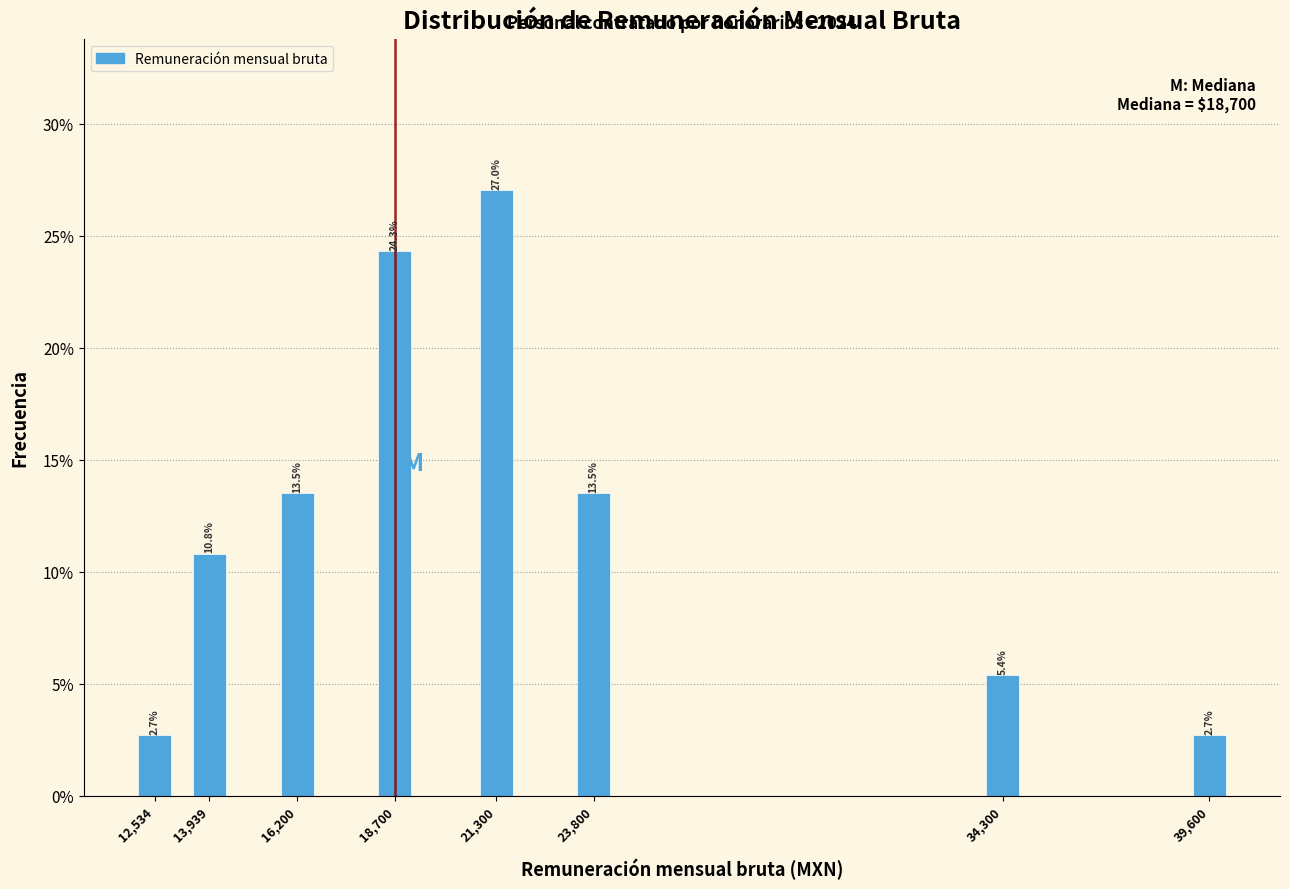

Reading left to right, list all the values displayed in this chart.

2.7	10.8	13.5	24.3	27.0	13.5	5.4	2.7